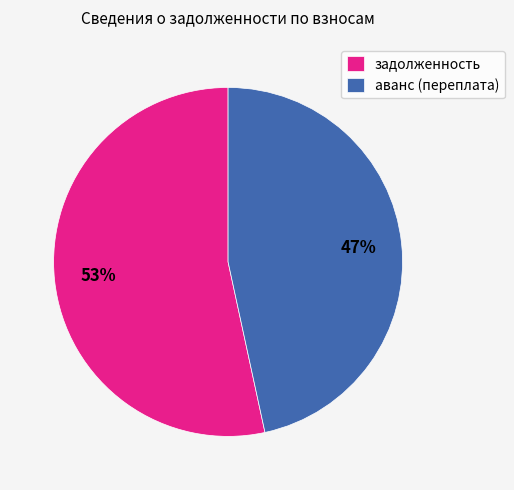

To the nearest percent, what is the combined percentage of задолженность and аванс (переплата)?

100%